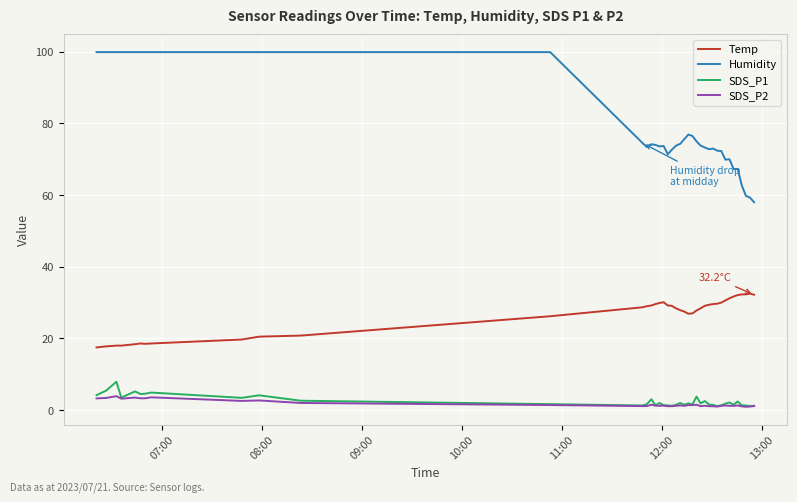

What is the maximum value for Temp?

32.5